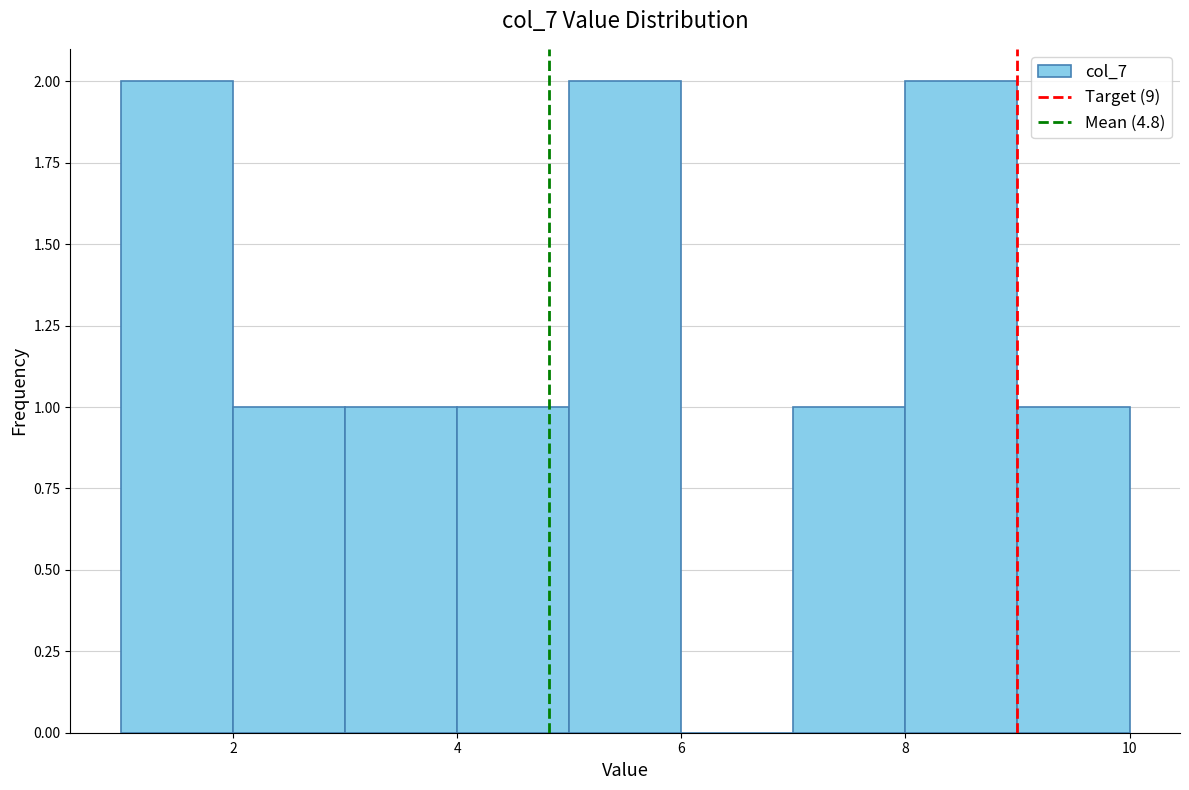

Reading left to right, transcribe this chart: for each bar, give the range it covers on the x-axis and its height. The values are not printed on the chart, so give them approximately, as read against the axis.

1 to 2: 2
2 to 3: 1
3 to 4: 1
4 to 5: 1
5 to 6: 2
6 to 7: 0
7 to 8: 1
8 to 9: 2
9 to 10: 1